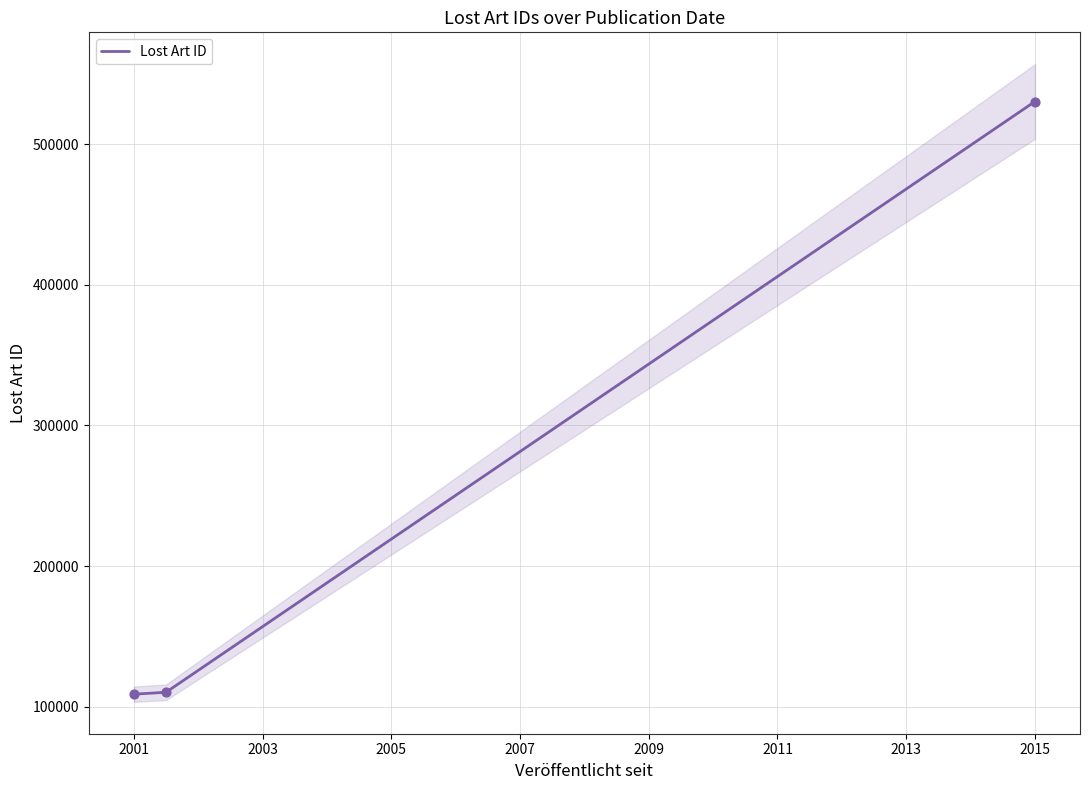

What is the highest value of the Lost Art ID series?

530358